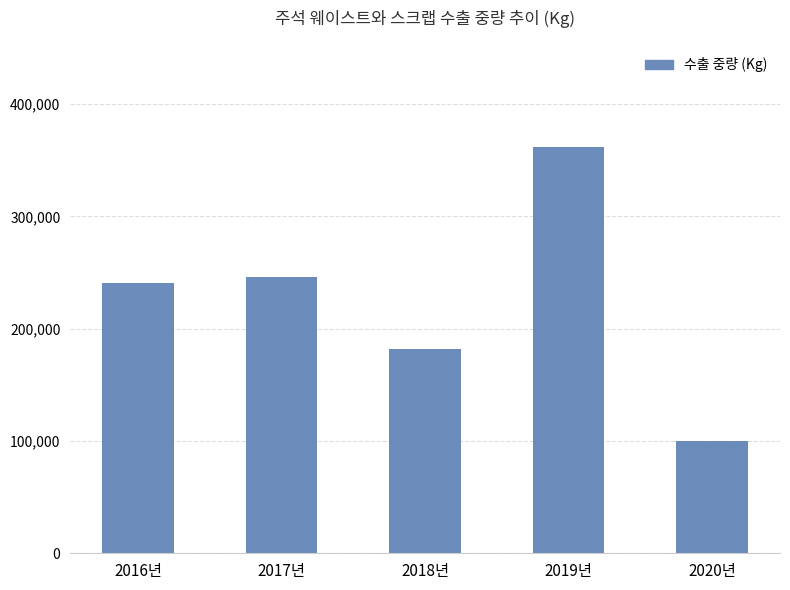

Read the value at 2020년.

99772